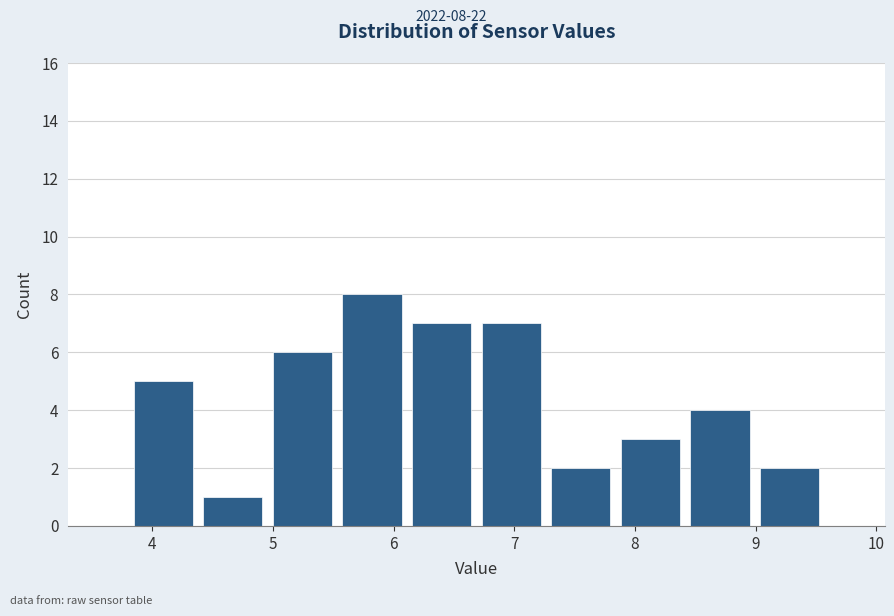

Which range on the x-axis has the tallest bar?

5.5 to 6.1